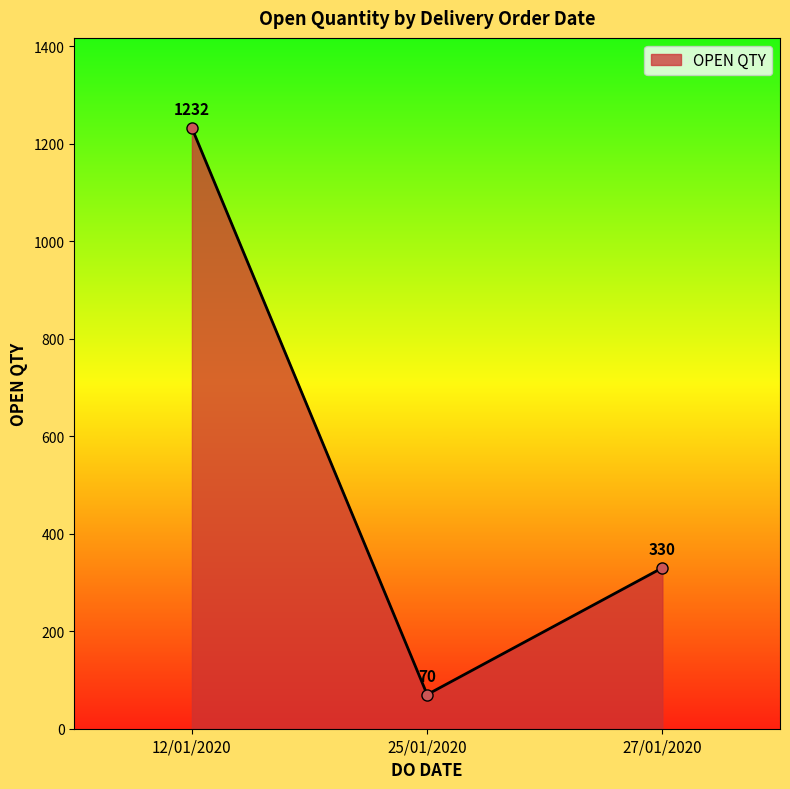

Rank the categories by value from highest to lowest.

12/01/2020, 27/01/2020, 25/01/2020